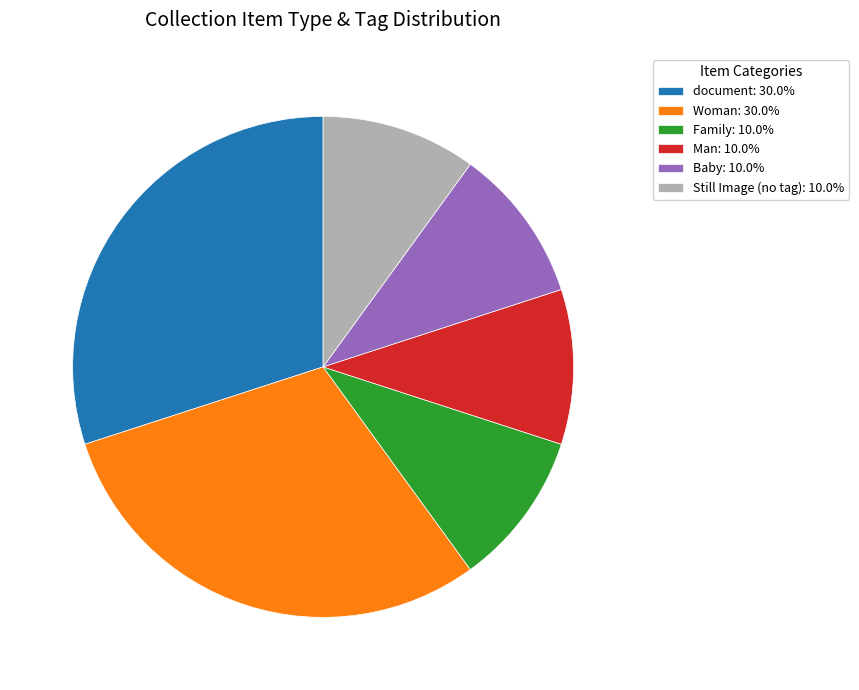

Do Man: 10.0% and Woman: 30.0% together represent more than half of the pie?

No